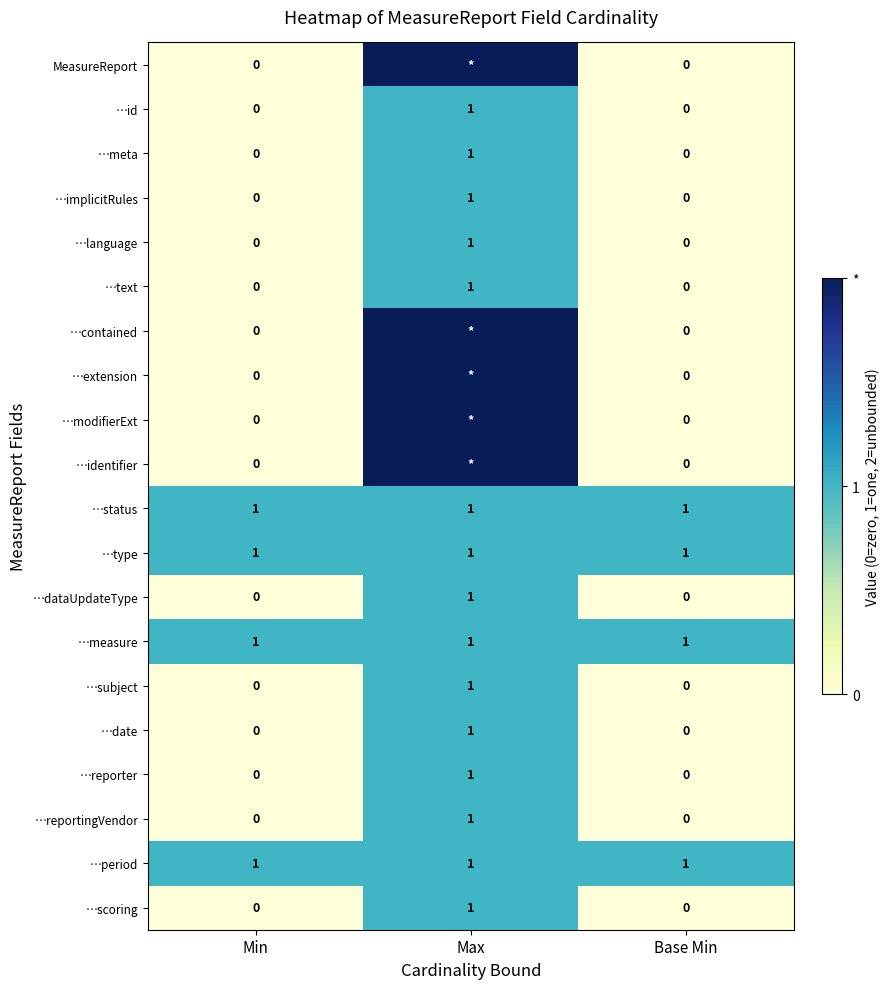

What is the maximum value for …dataUpdateType?

1